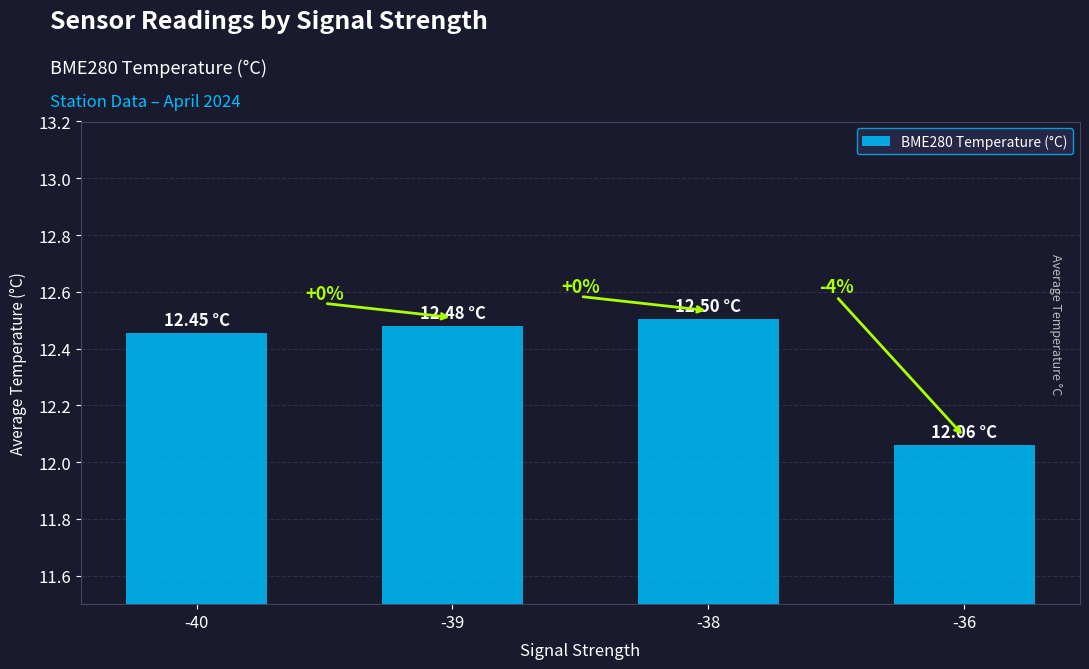

Approximately how many times larger is the value at -36 compared to -38?

1.0